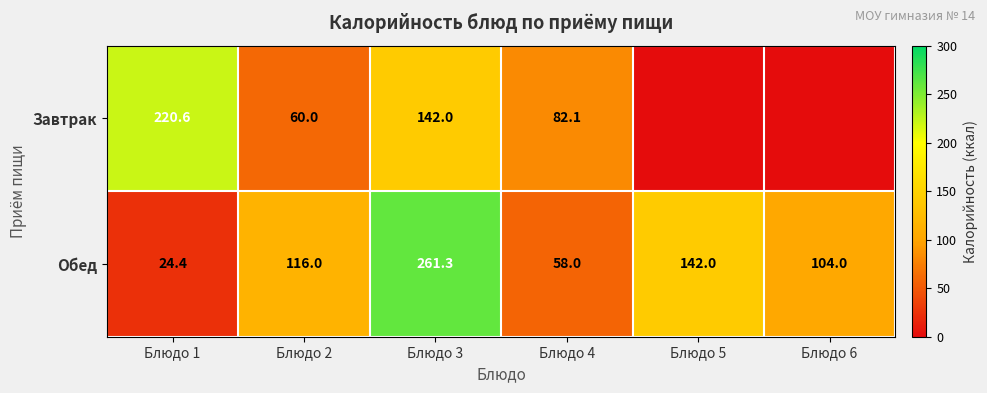

Rank the series at Блюдо 3 from lowest to highest value.

Завтрак, Обед